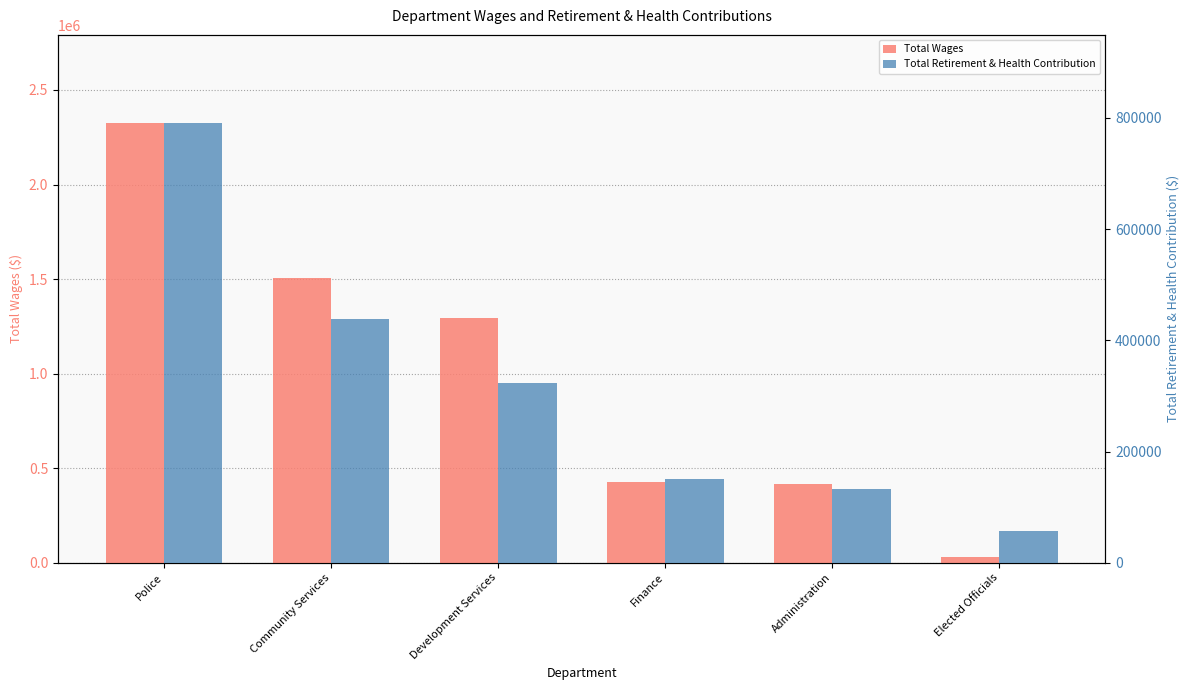

What is the maximum value for Total Wages?

2325976